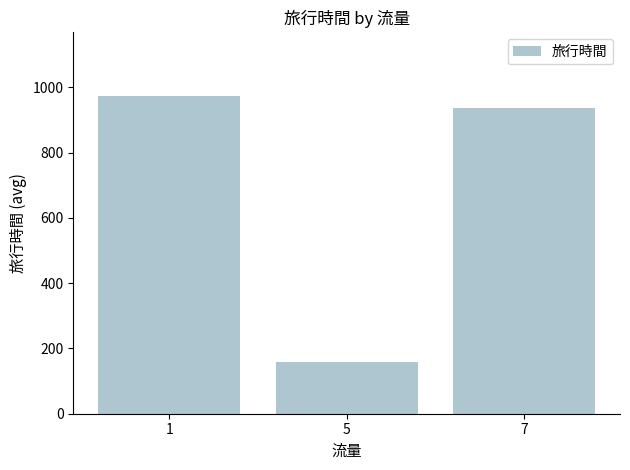

Rank the categories by value from highest to lowest.

1, 7, 5